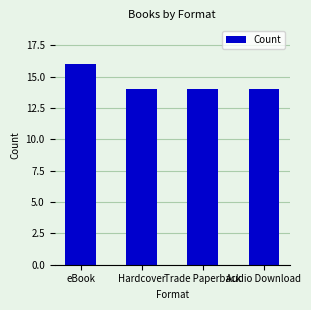

What is the label of the 4th bar from the left?

Audio Download